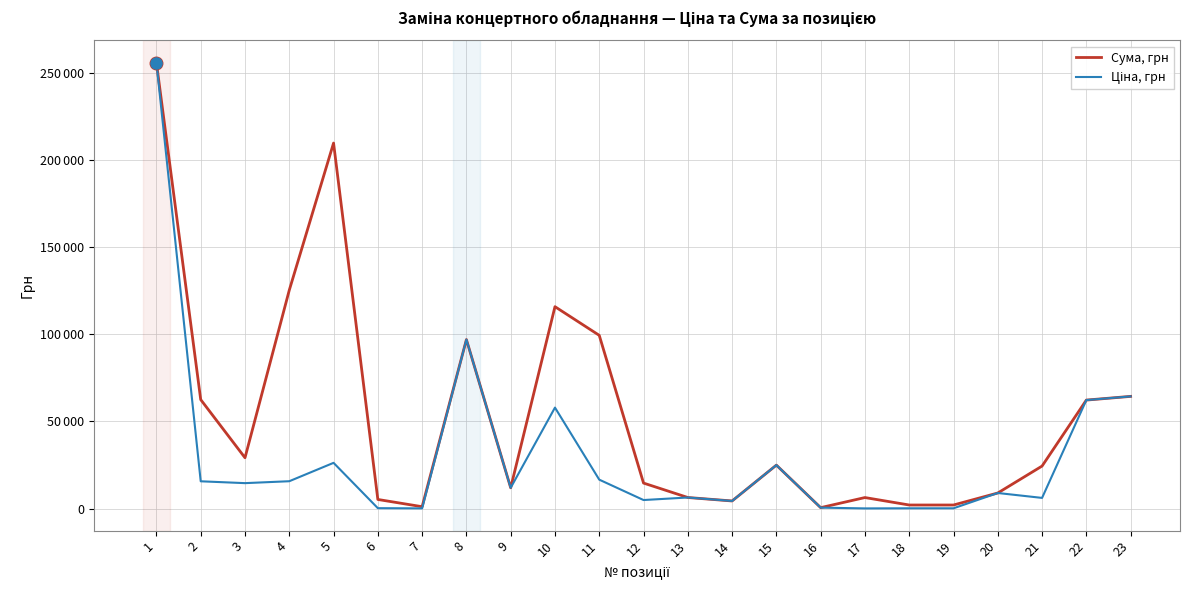

At which category does Сума, грн reach its first local valley?

3